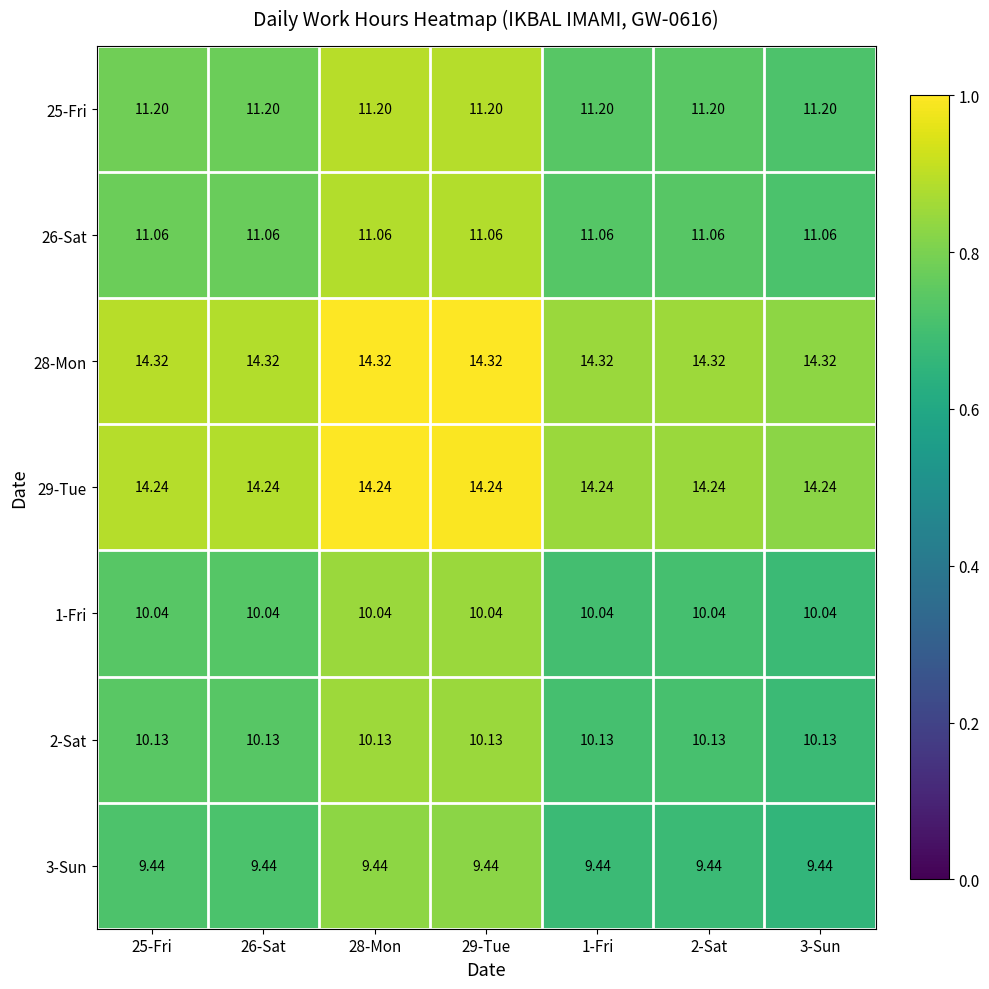

Is the value of 1-Fri at 25-Fri greater than the value of 25-Fri at 29-Tue?

No